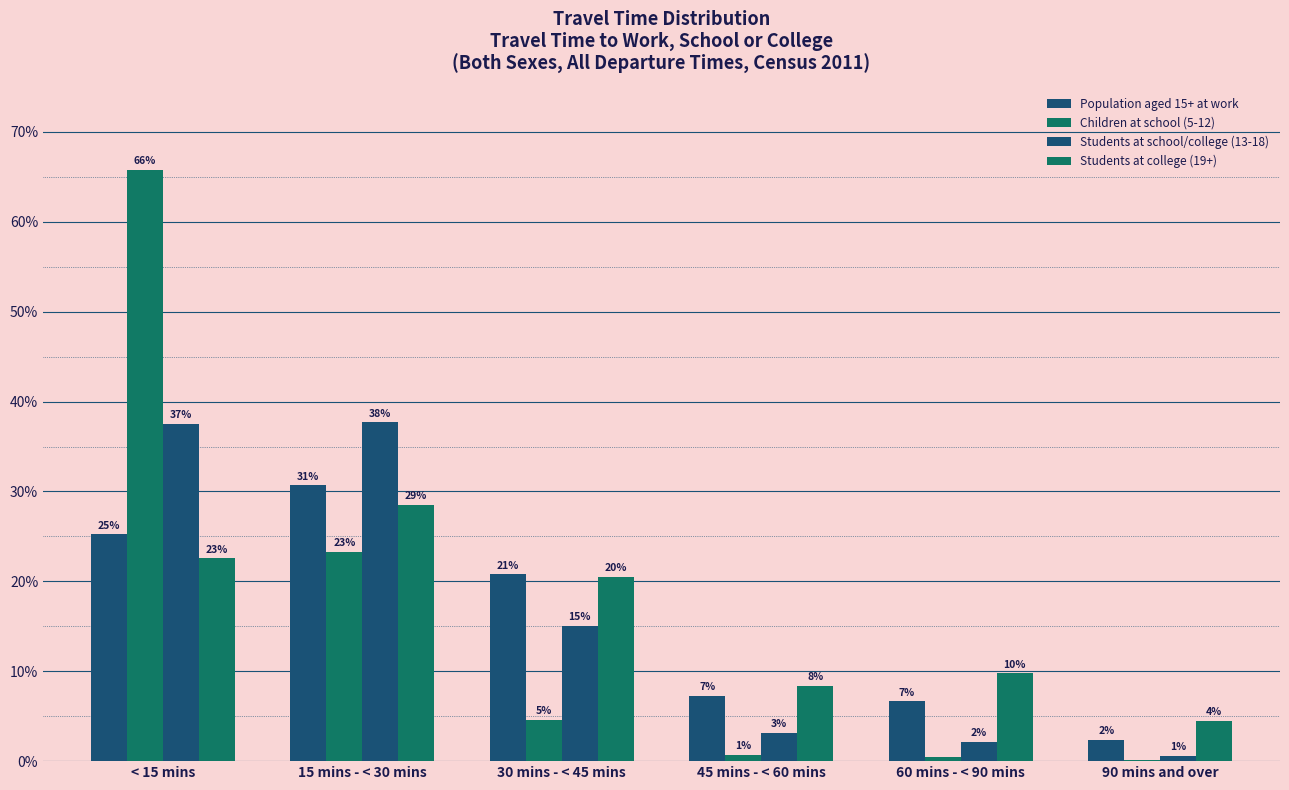

Does the chart contain stacked bars?

No